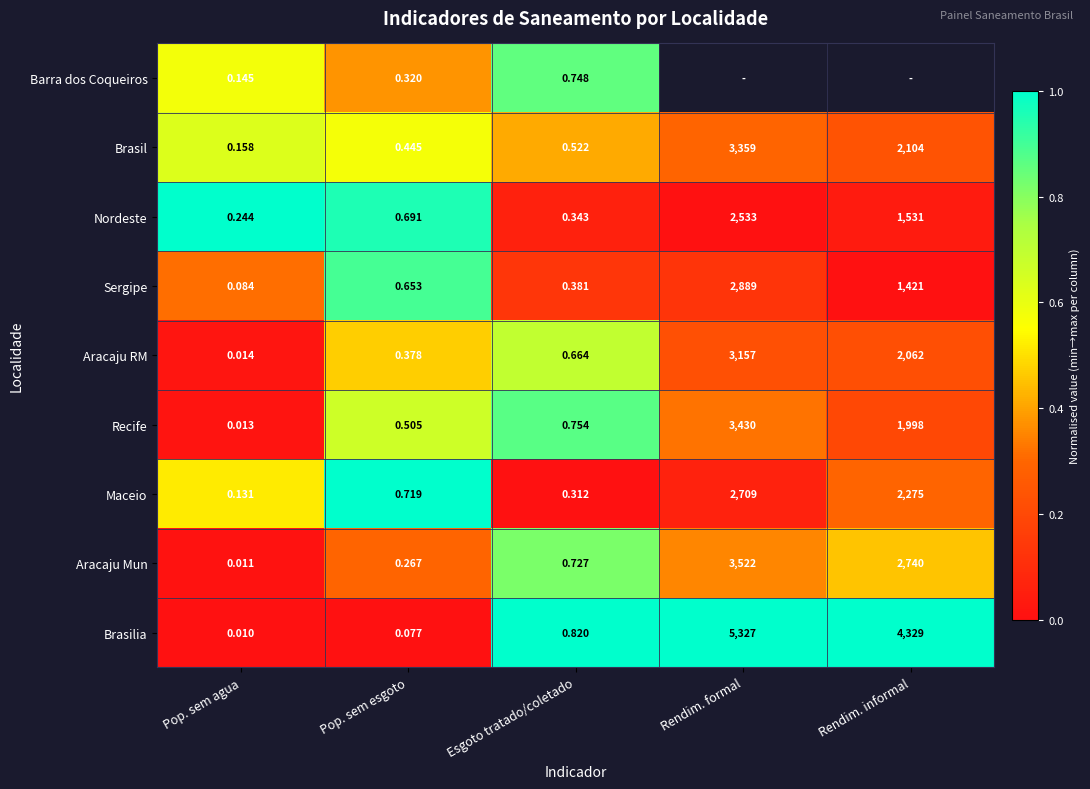

Where is Brasilia nearest to the value 2663?

Rendim. informal